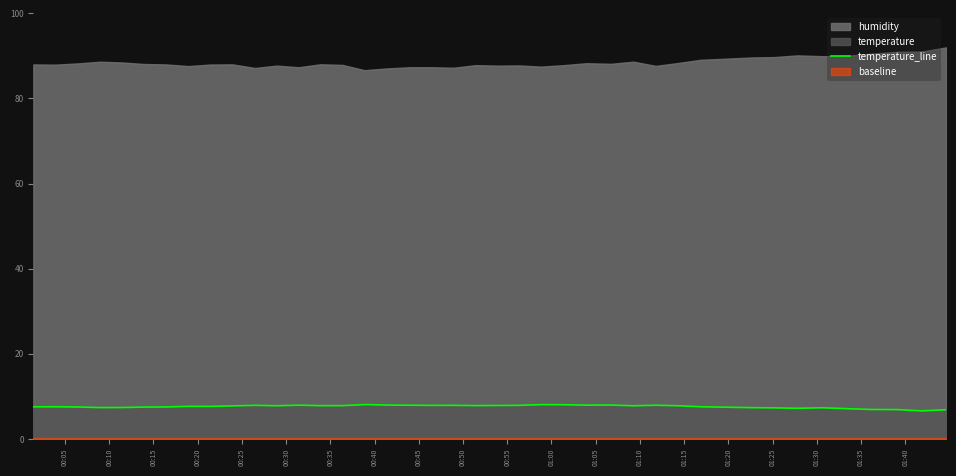

Does the chart display data point markers on the line(s)?

No